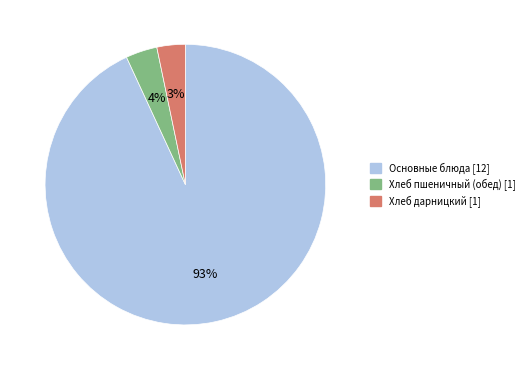

To the nearest percent, what is the difference between the largest and smallest slice percentages?

90%